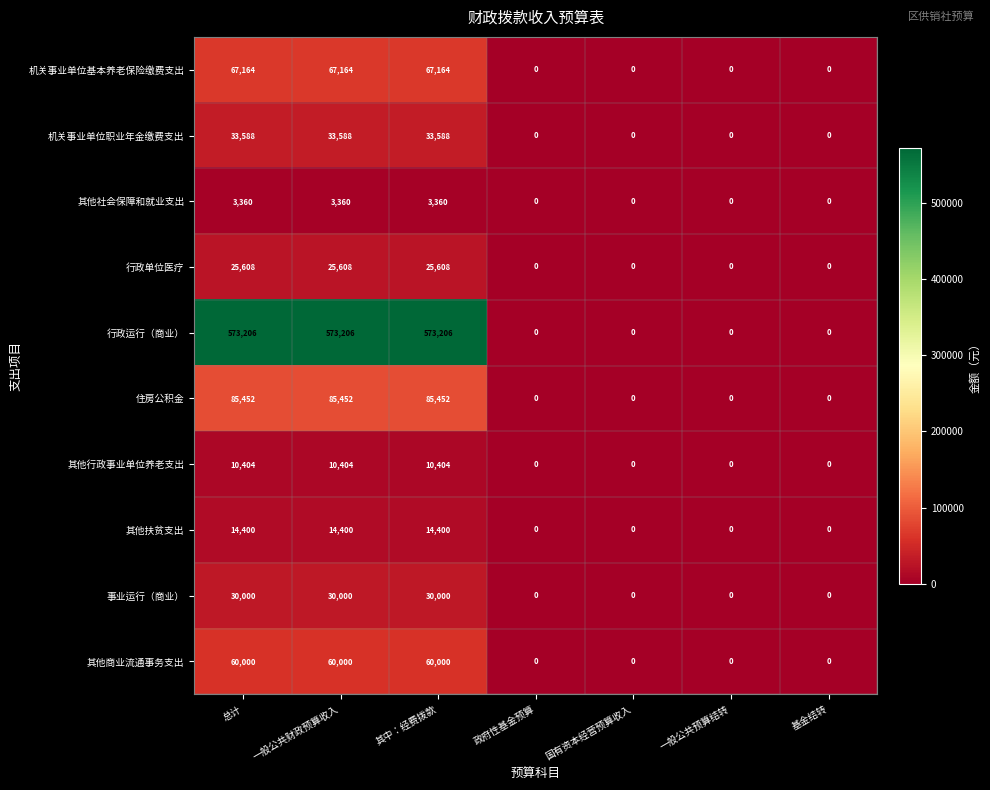

The value of 机关事业单位职业年金缴费支出 at 总计 is 33588. True or false?

True